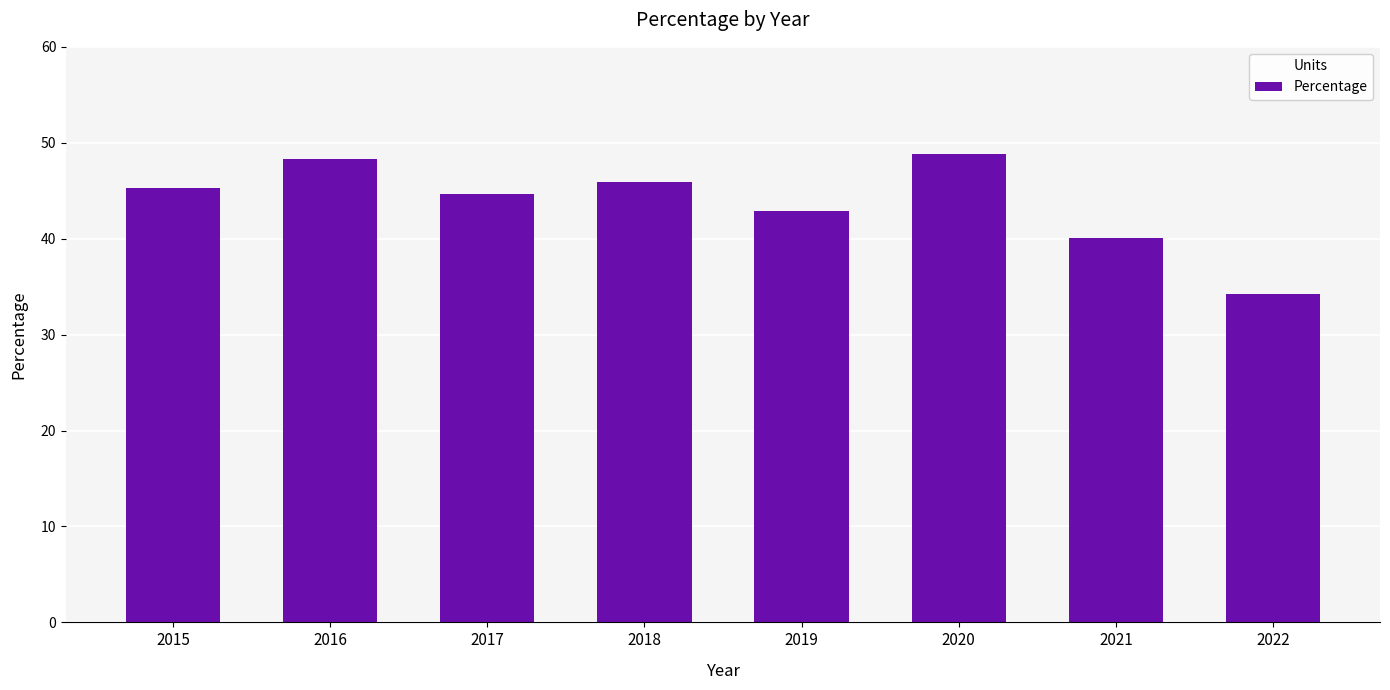

Reading left to right, list all the values displayed in this chart.

2015=45.3	2016=48.3	2017=44.7	2018=45.9	2019=42.9	2020=48.8	2021=40.1	2022=34.2